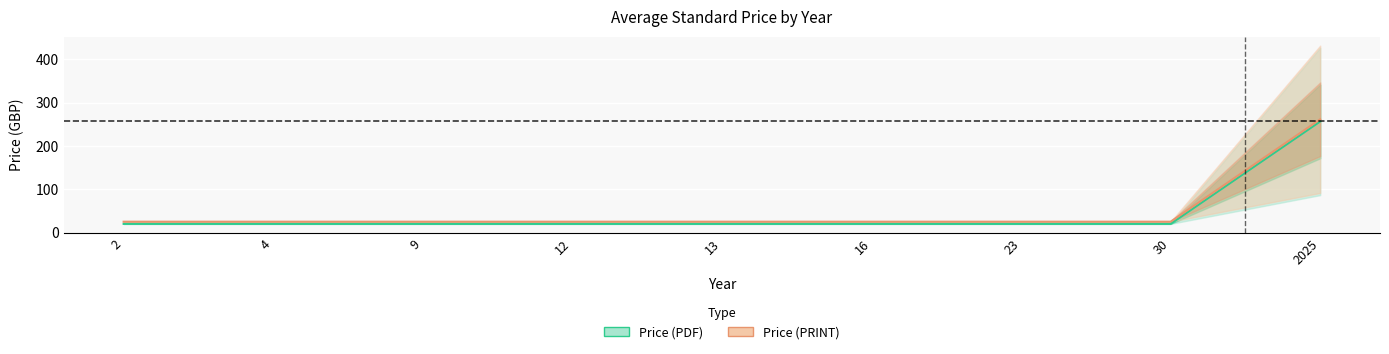

Count the number of data series in this chart.

2